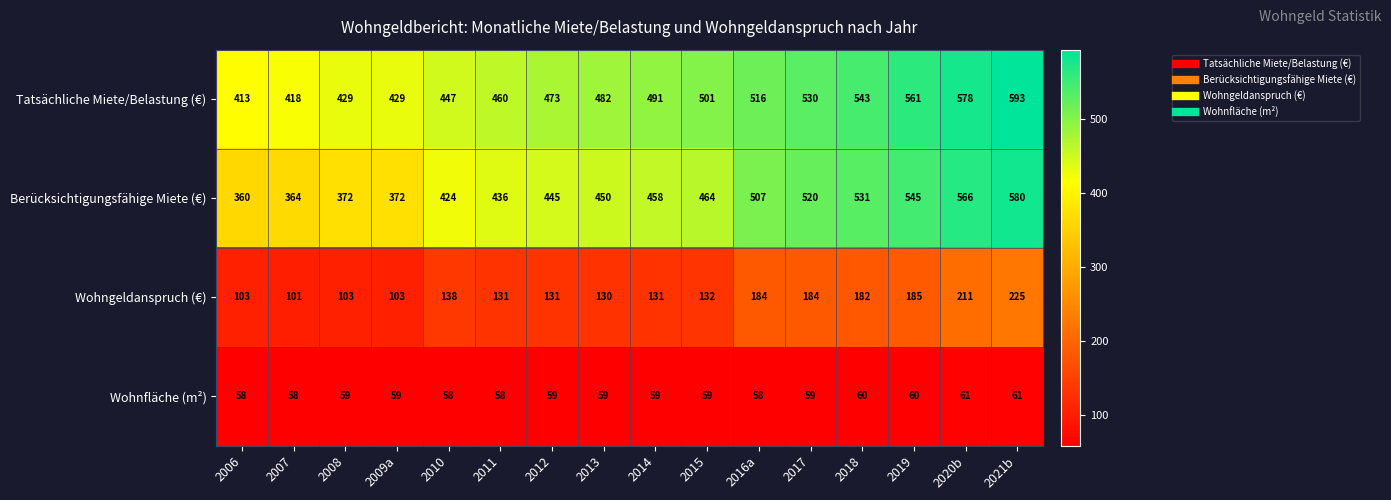

What is the average value of the Tatsächliche Miete/Belastung (€) series?

492